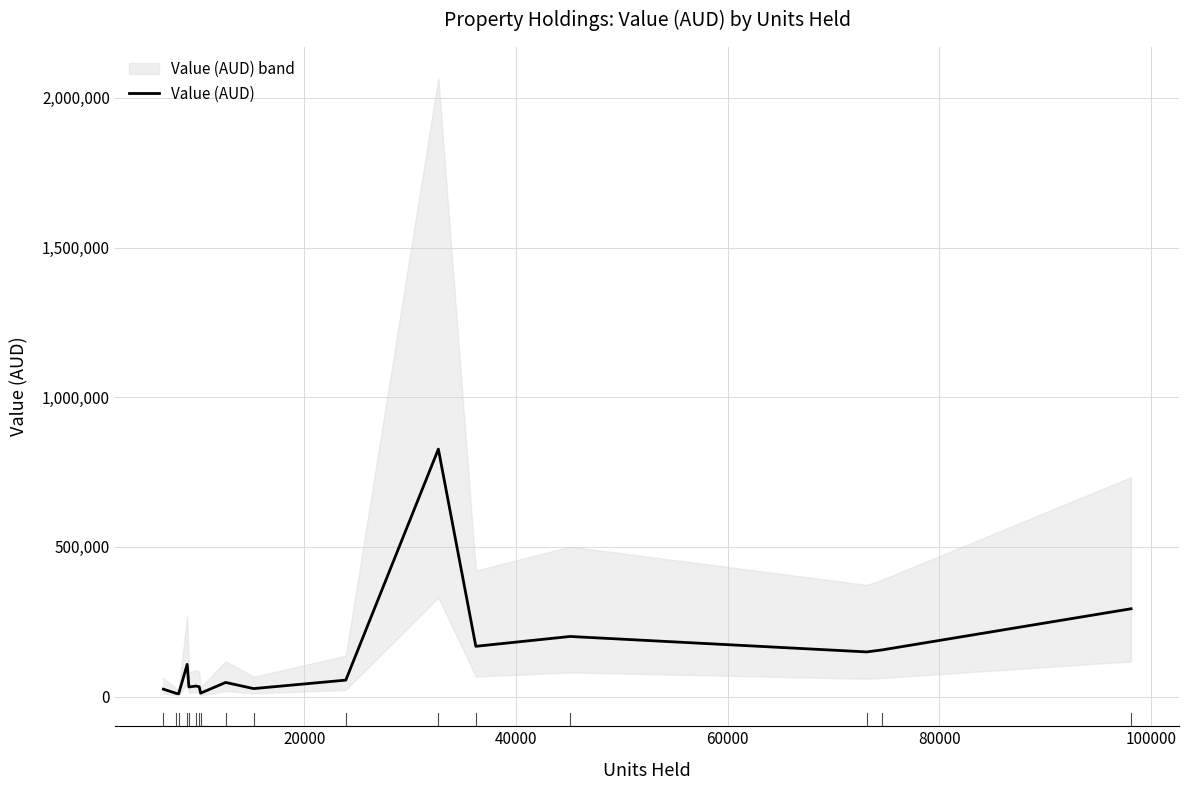

What is the maximum value for Value (AUD)?

826655.6